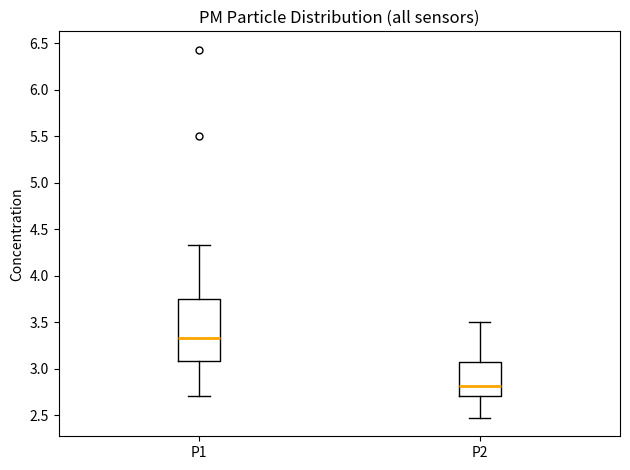

Reading left to right, transcribe this box plot: for each box, give where its median line is, the range the box spans, and where its two whiskers end, as read against the y-axis. The values are not printed on the chart, so give them approximately, as read against the axis.

P1: median 3.35, box 3.10 to 3.75, whiskers 2.70 to 4.35
P2: median 2.80, box 2.70 to 3.05, whiskers 2.45 to 3.50